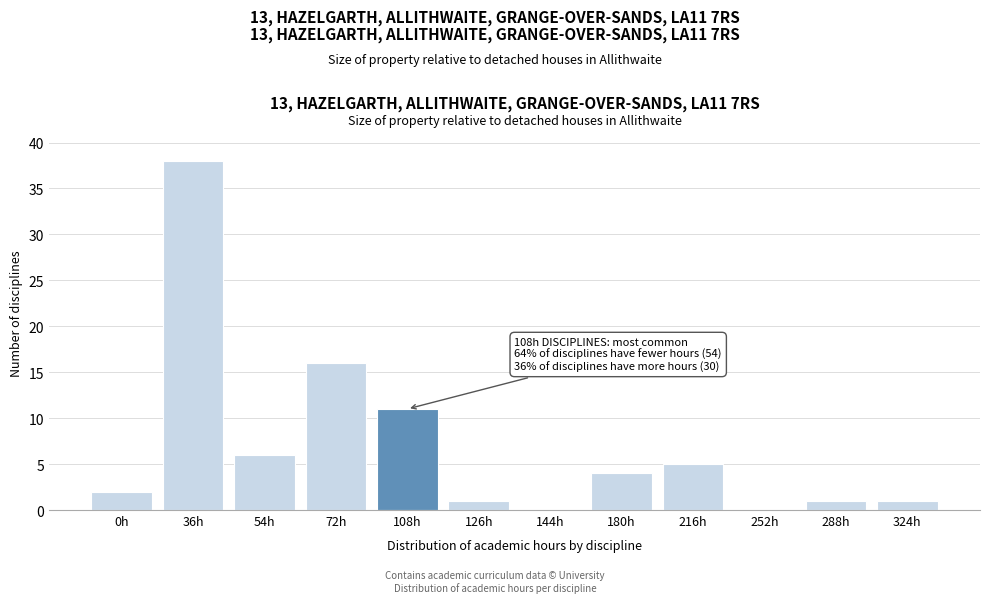

Reading left to right, transcribe all the data shown in this chart.

0h=2	36h=38	54h=6	72h=16	108h=11	126h=1	144h=0	180h=4	216h=5	252h=0	288h=1	324h=1